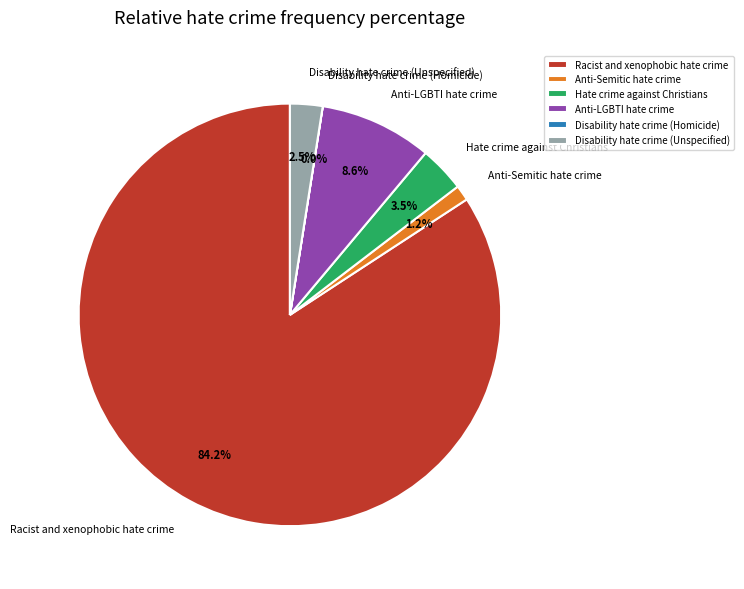

Which slice is the largest?

Racist and xenophobic hate crime